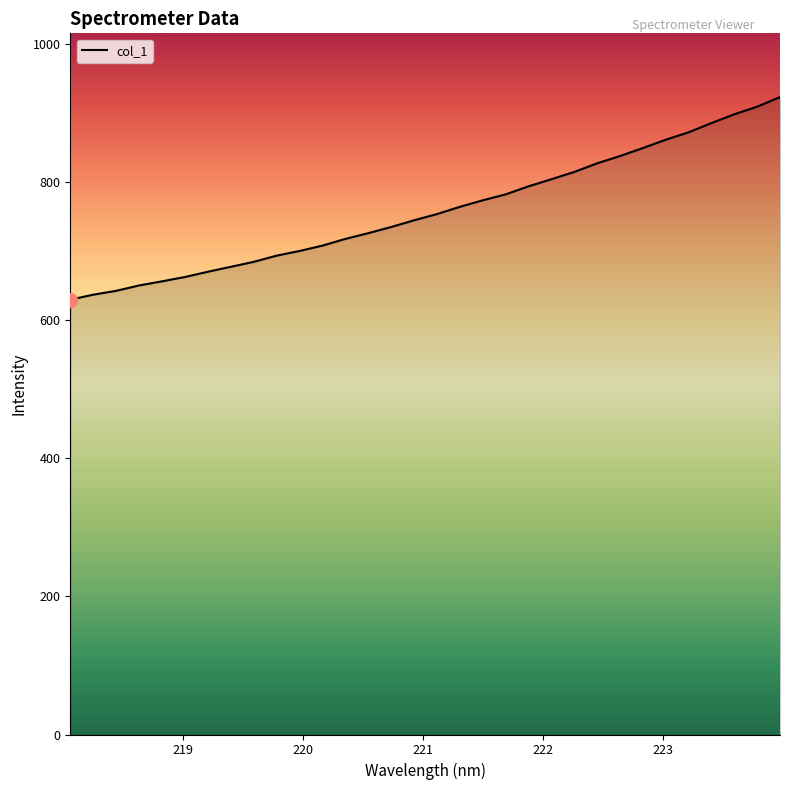

What is the difference between the maximum and minimum values?

293.2